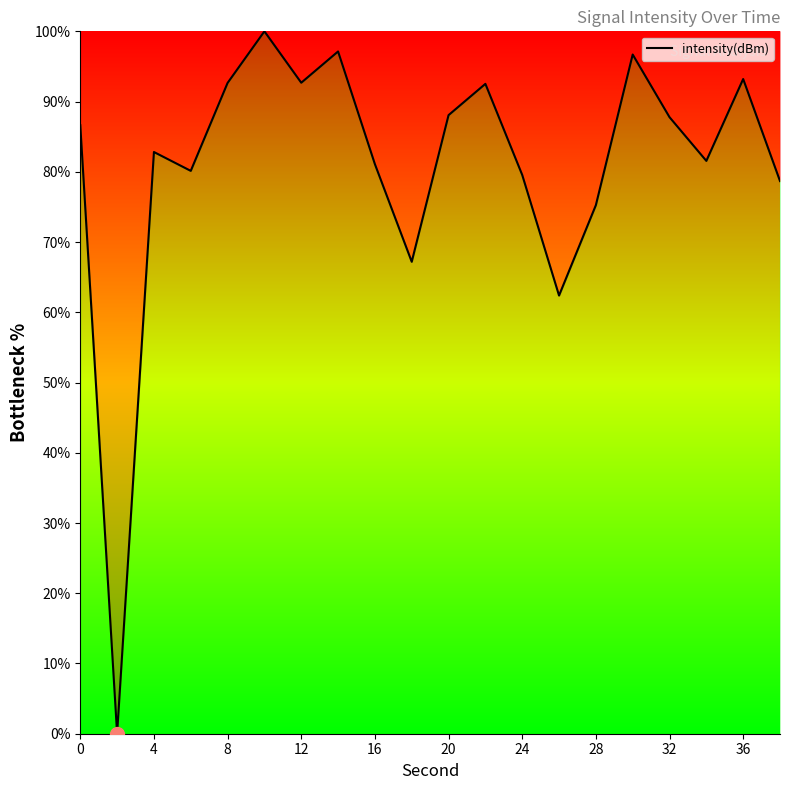

What is the greatest value displayed?

100.0